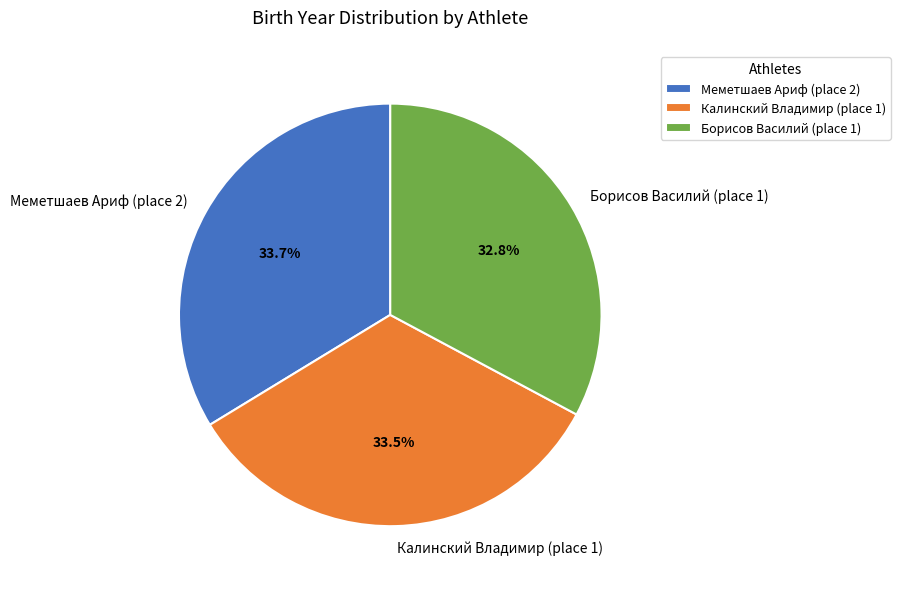

What percentage is NOT represented by Борисов Василий (place 1)?

67.2%